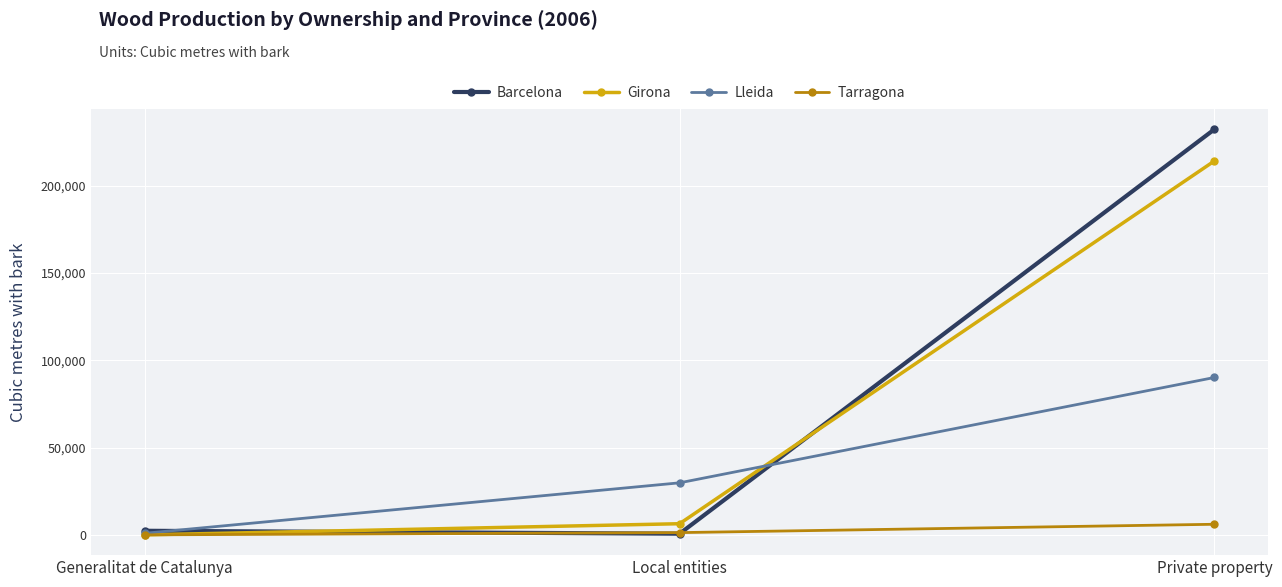

The Barcelona series shows 232413 at Private property. True or false?

True